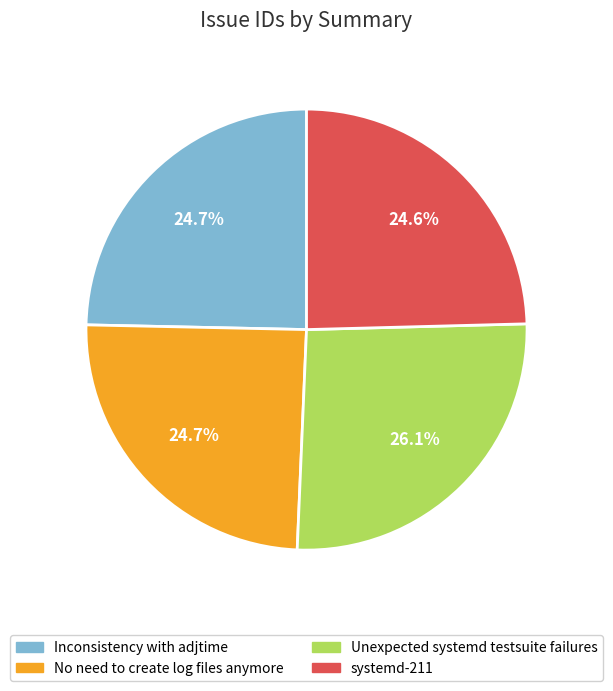

To the nearest percent, what is the combined percentage of No need to create log files anymore and systemd-211?

49%